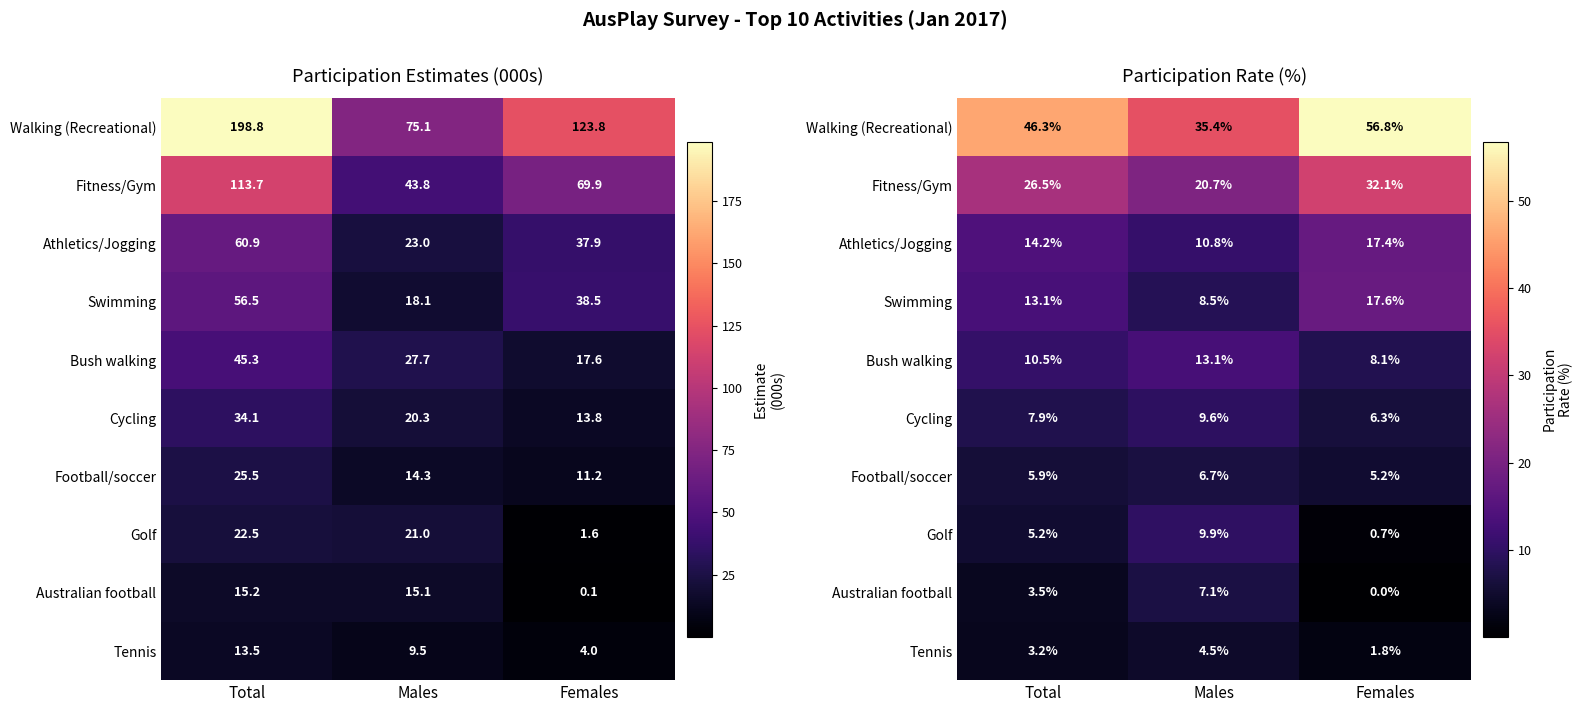

What is the average value of the Golf series?

5.3